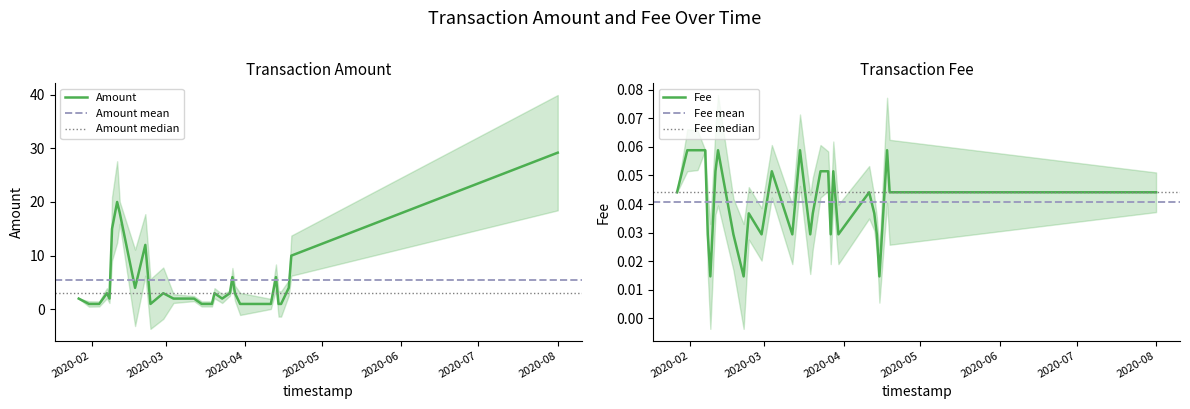

Which has a higher value, 2020-04-15 or 2020-03-20?

2020-03-20